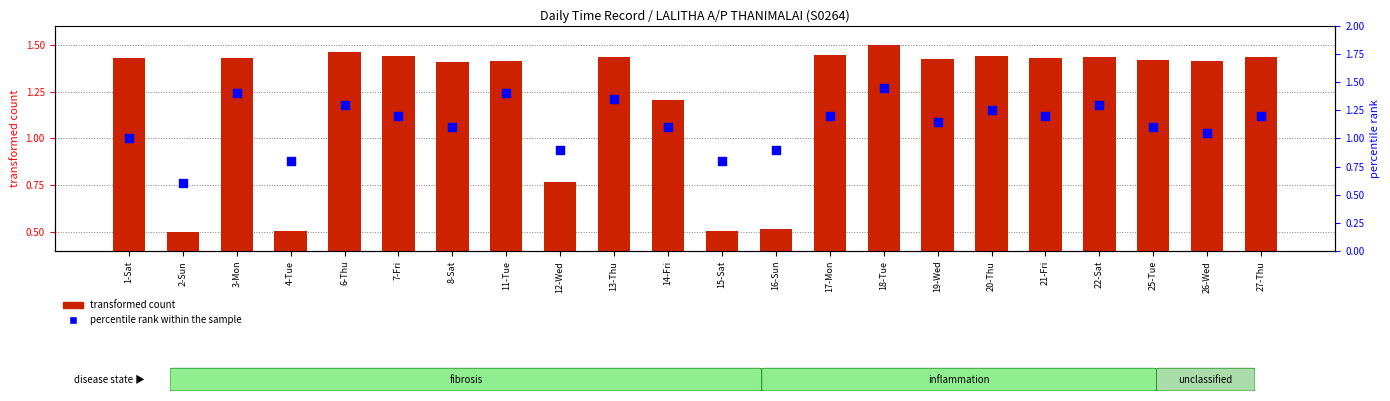

Which series contains the highest Y value?

transformed count